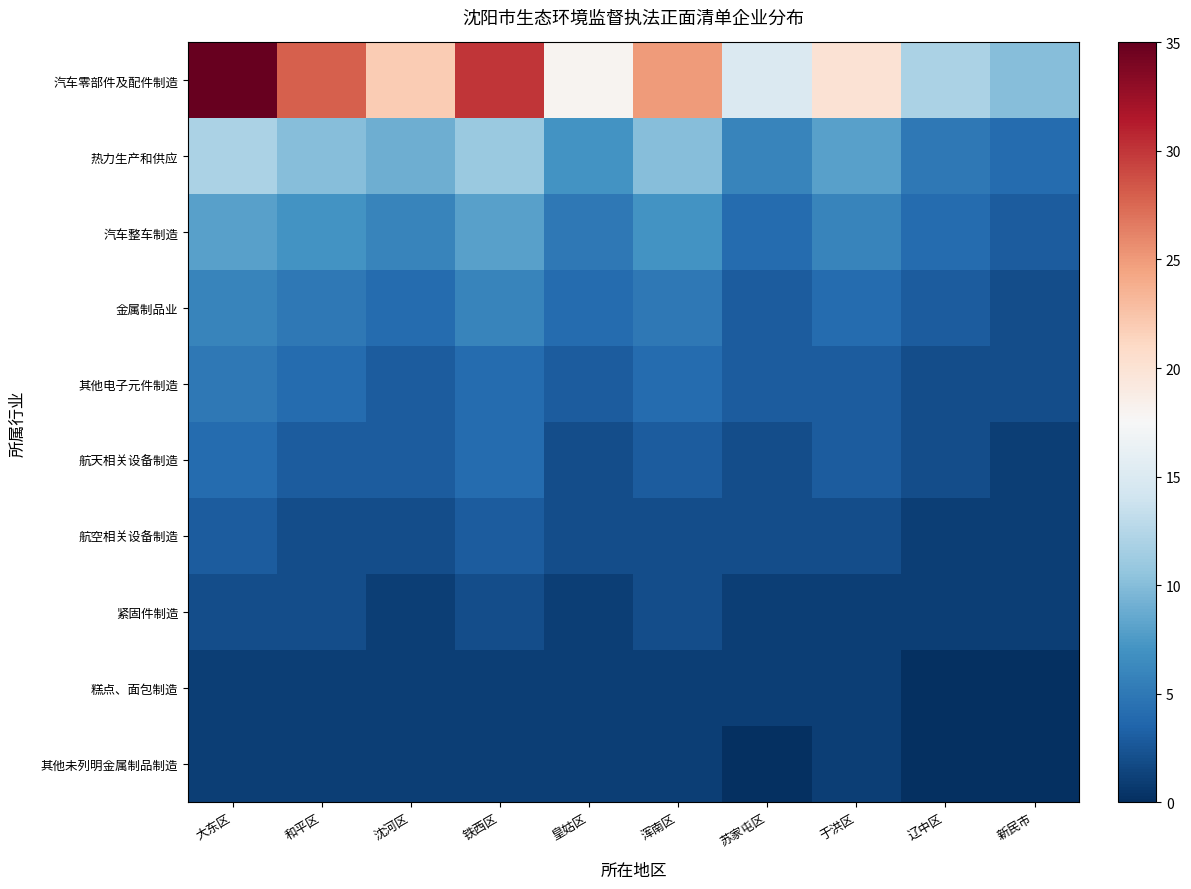

At which category does the chart reach its peak across all series?

大东区